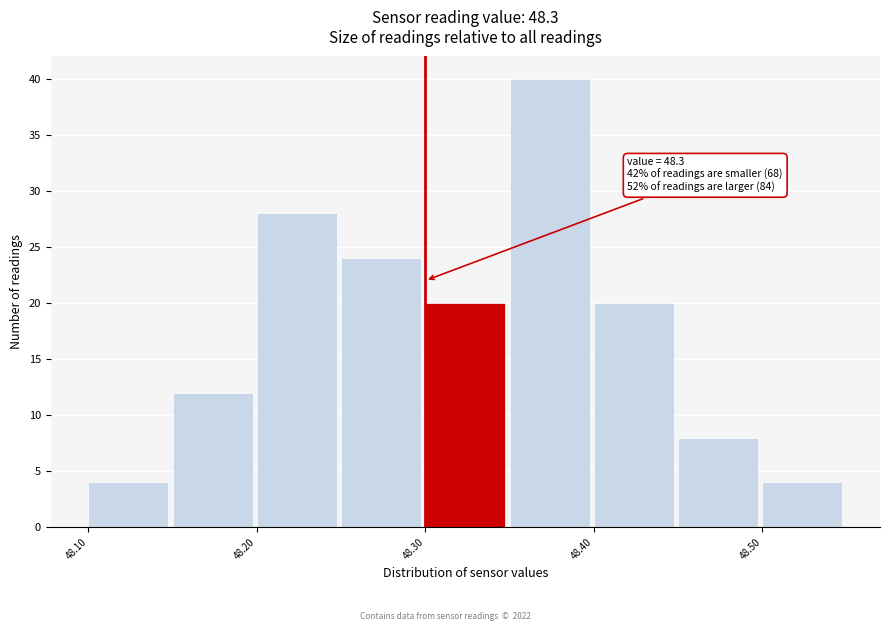

Which range on the x-axis has the tallest bar?

48.35 to 48.40